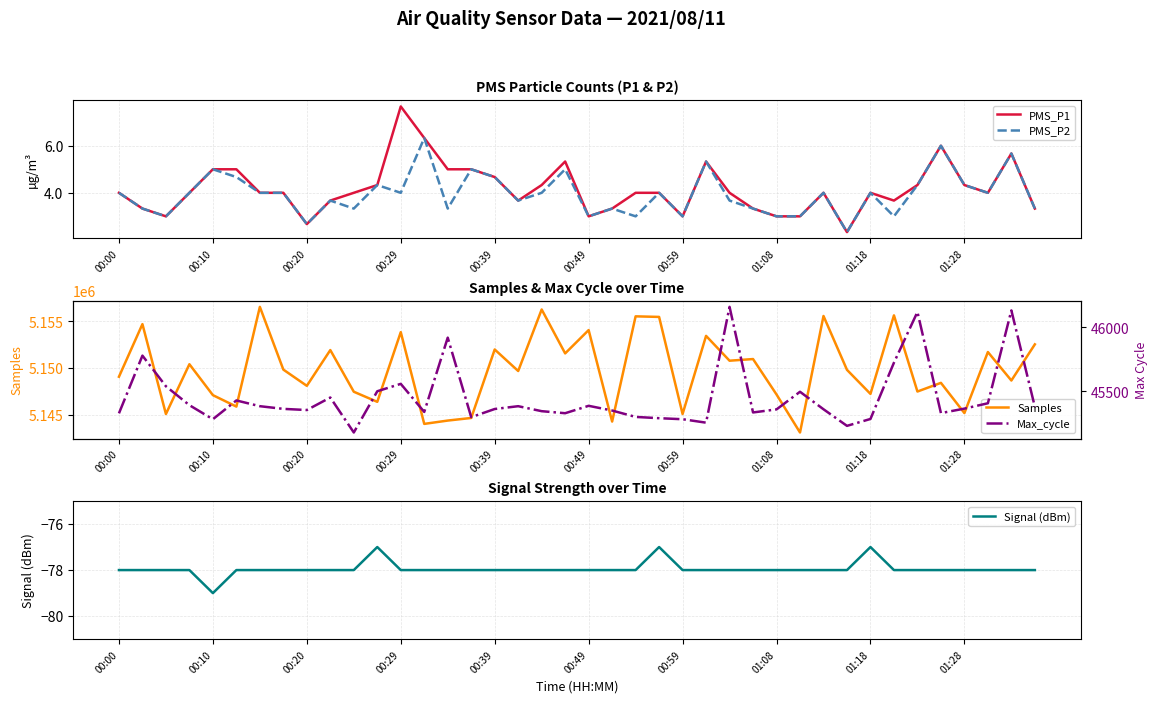

What is the lowest value of the PMS_P1 series?

2.3